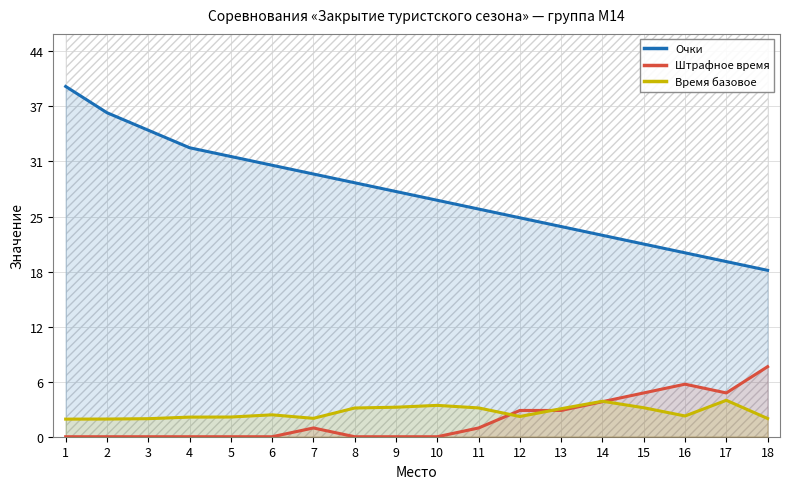

What is the value of the Очки point at the 12th from the left?

25.0